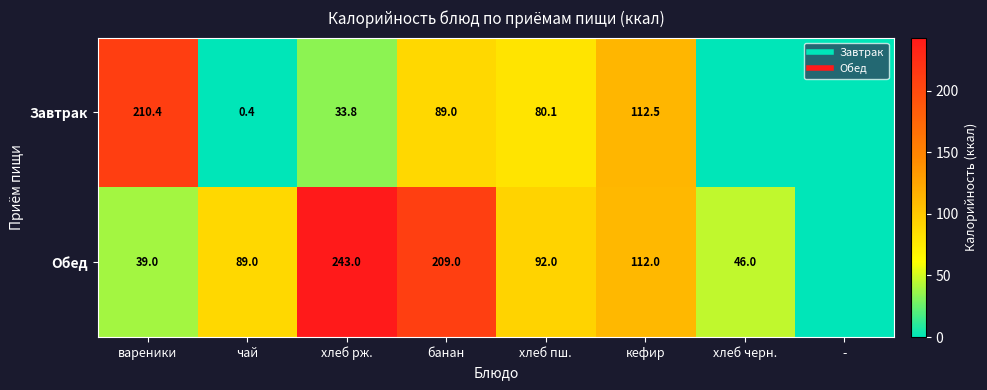

Is the value of Обед at чай greater than the value of Завтрак at -?

Yes